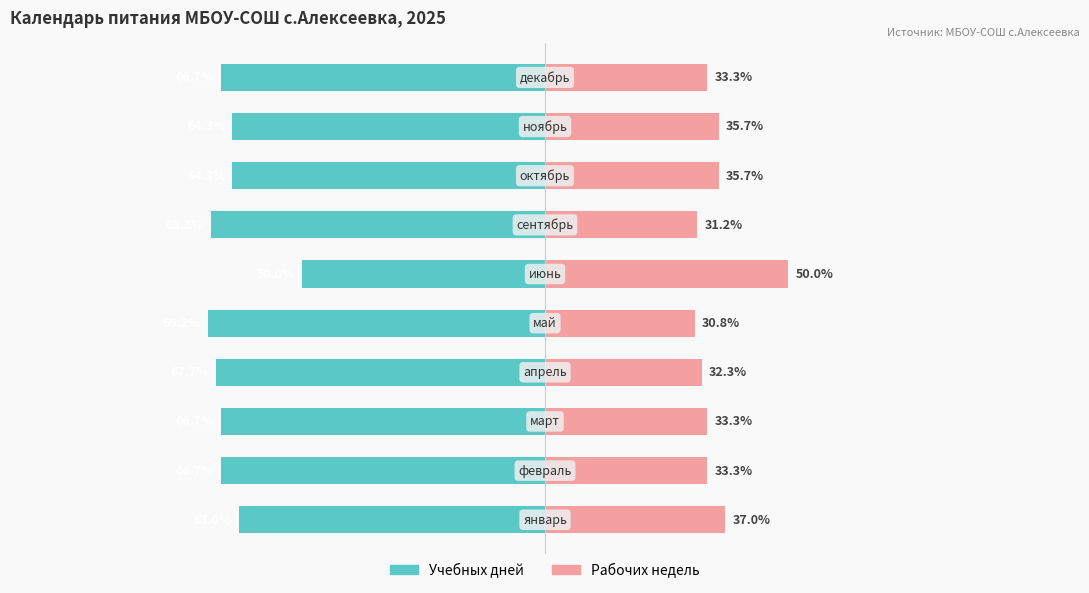

The Рабочих недель series shows 9.5 at 1. True or false?

False